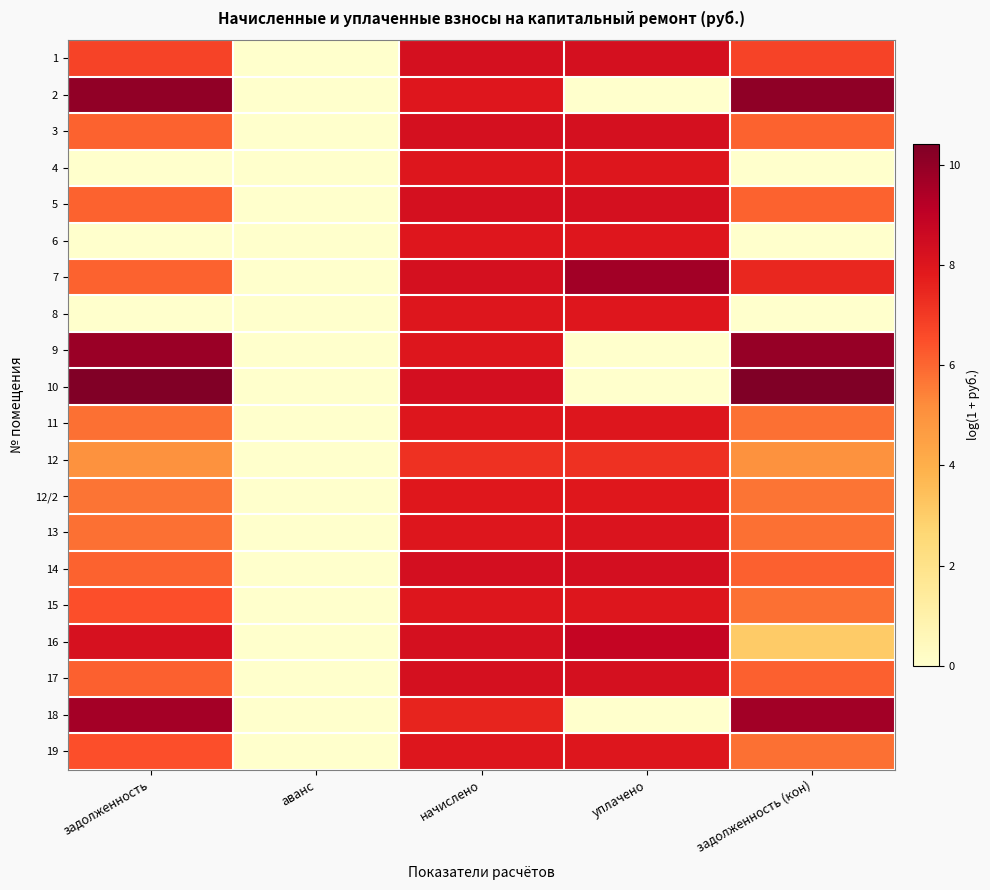

Reading left to right, list all the values displayed in this chart.

1: задолженность=6.8	аванс=0.0	начислено=8.3	уплачено=8.3	задолженность (кон)=6.8
2: задолженность=10.0	аванс=0.0	начислено=8.0	уплачено=0.0	задолженность (кон)=10.1
3: задолженность=6.1	аванс=0.0	начислено=8.3	уплачено=8.3	задолженность (кон)=6.1
4: задолженность=0.0	аванс=0.0	начислено=8.0	уплачено=8.0	задолженность (кон)=0.0
5: задолженность=6.1	аванс=0.0	начислено=8.3	уплачено=8.3	задолженность (кон)=6.1
6: задолженность=0.0	аванс=0.0	начислено=8.0	уплачено=8.0	задолженность (кон)=0.0
7: задолженность=6.1	аванс=0.0	начислено=8.3	уплачено=9.7	задолженность (кон)=7.5
8: задолженность=0.0	аванс=0.0	начислено=8.0	уплачено=8.0	задолженность (кон)=0.0
9: задолженность=9.8	аванс=0.0	начислено=8.0	уплачено=0.0	задолженность (кон)=9.9
10: задолженность=10.4	аванс=0.0	начислено=8.3	уплачено=0.0	задолженность (кон)=10.4
11: задолженность=5.8	аванс=0.0	начислено=8.0	уплачено=8.0	задолженность (кон)=5.8
12: задолженность=5.0	аванс=0.0	начислено=7.2	уплачено=7.2	задолженность (кон)=5.0
12/2: задолженность=5.7	аванс=0.0	начислено=7.9	уплачено=7.9	задолженность (кон)=5.7
13: задолженность=5.8	аванс=0.0	начислено=8.0	уплачено=8.1	задолженность (кон)=5.8
14: задолженность=6.1	аванс=0.0	начислено=8.3	уплачено=8.3	задолженность (кон)=6.1
15: задолженность=6.5	аванс=0.0	начислено=8.0	уплачено=8.0	задолженность (кон)=5.8
16: задолженность=8.3	аванс=0.0	начислено=8.3	уплачено=8.8	задолженность (кон)=3.1
17: задолженность=6.1	аванс=0.0	начислено=8.3	уплачено=8.3	задолженность (кон)=6.1
18: задолженность=9.6	аванс=0.0	начислено=7.6	уплачено=0.0	задолженность (кон)=9.7
19: задолженность=6.5	аванс=0.0	начислено=8.0	уплачено=8.0	задолженность (кон)=5.8